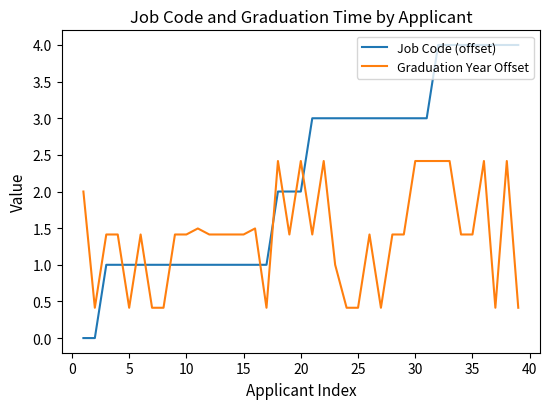

Which series has the largest range (max minus min)?

Job Code (offset)